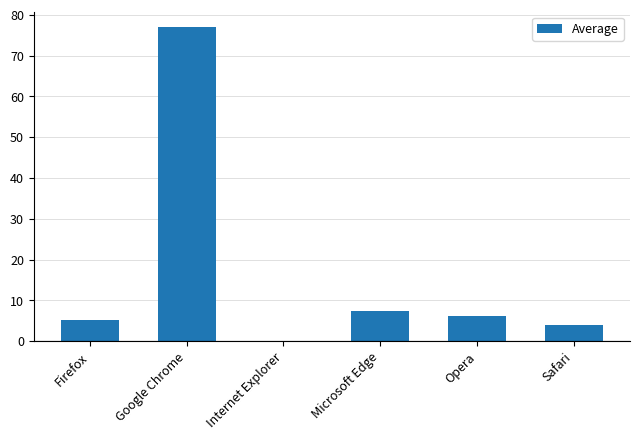

Are the bars horizontal?

No